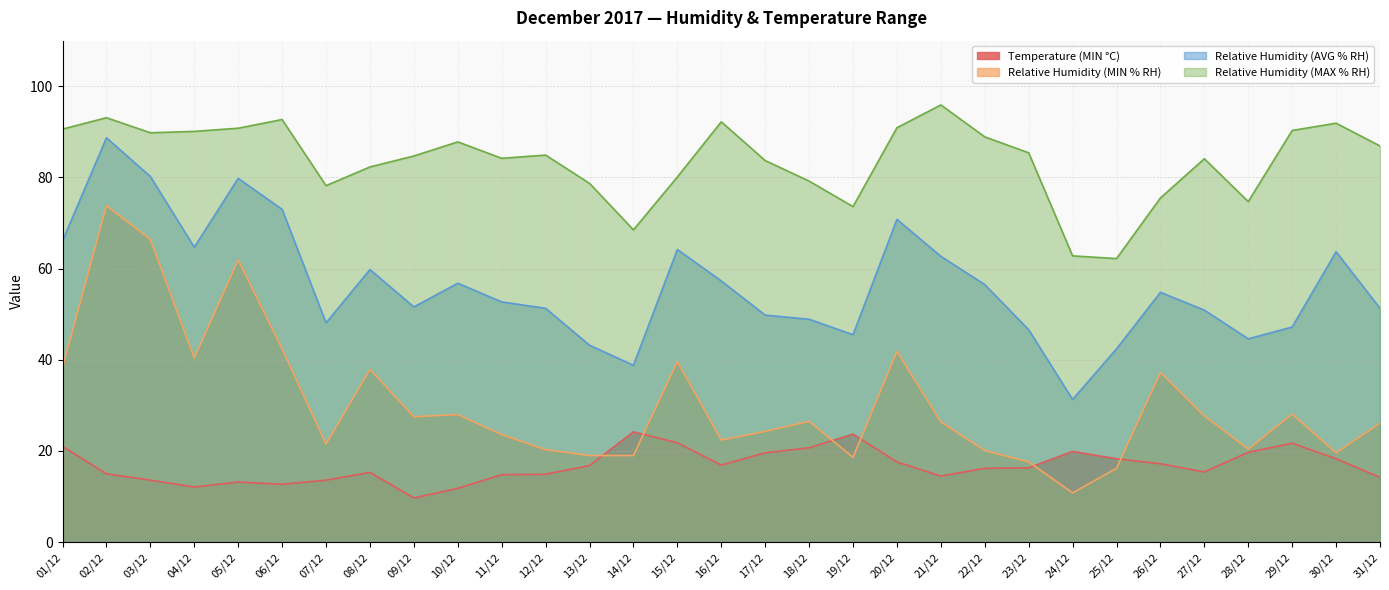

What is the lowest value of the Relative Humidity (AVG % RH) series?

31.3